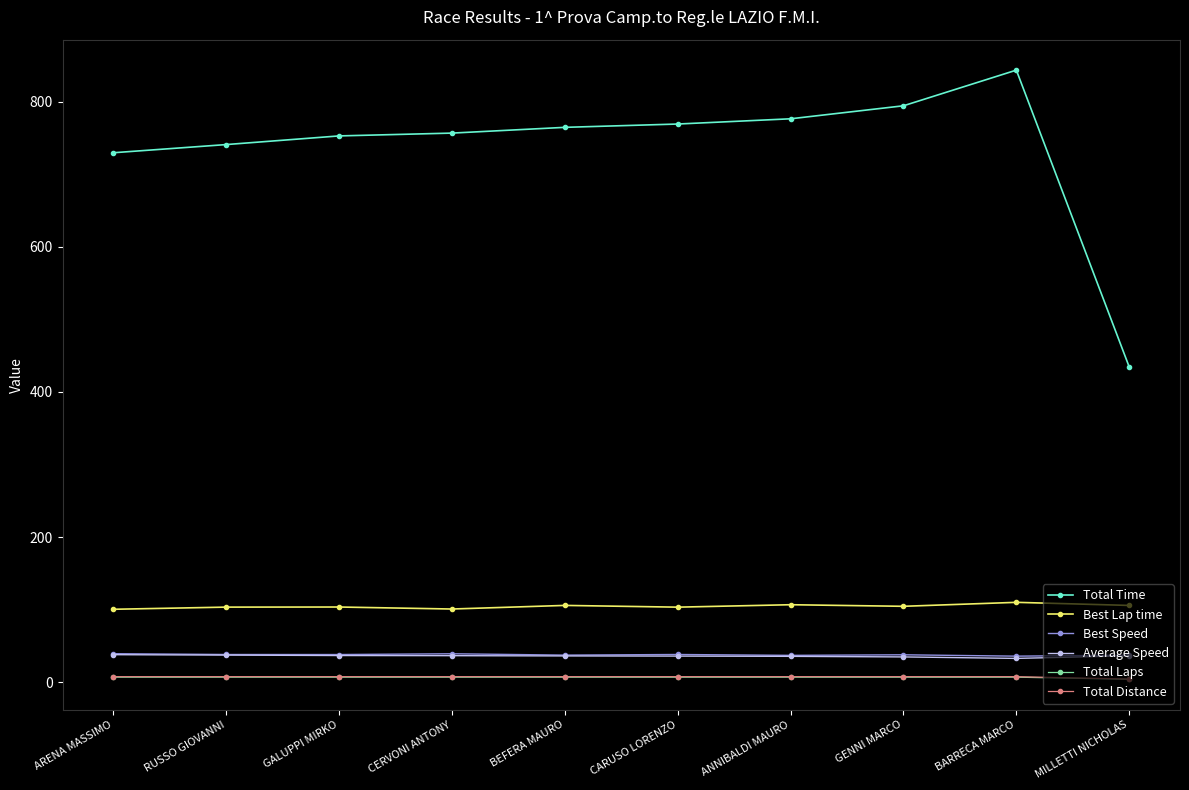

Which category has the highest value across all series?

BARRECA MARCO